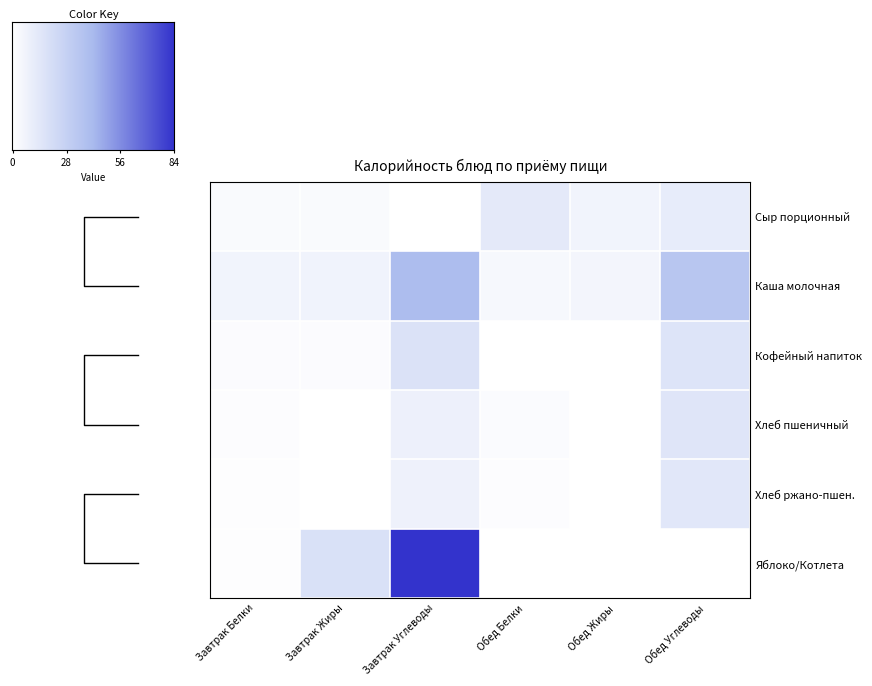

How many categories are shown in the chart?

6